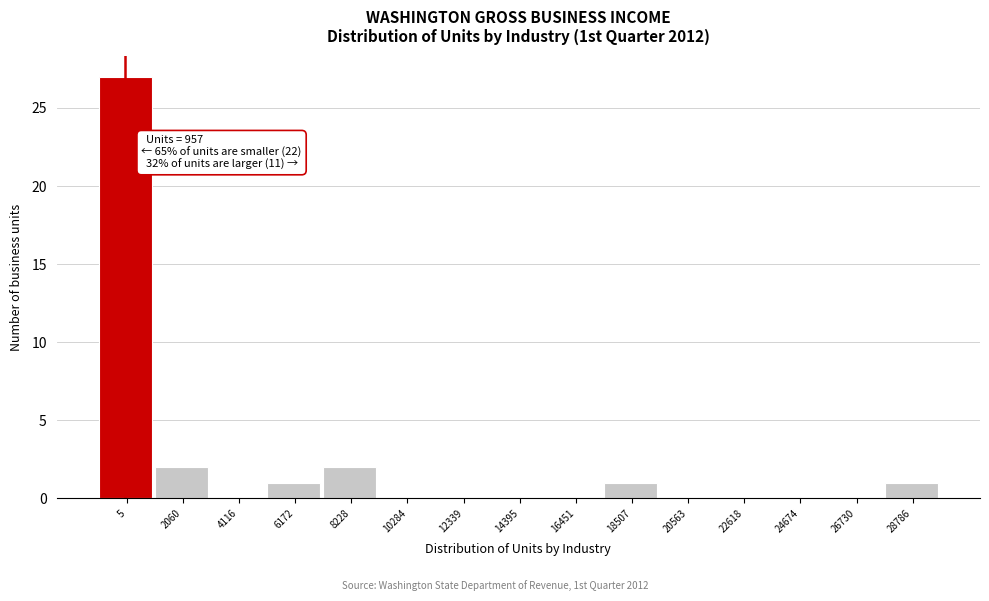

Reading right to left, what are all the values shown in this chart?

28786=1	26730=0	24674=0	22618=0	20563=0	18507=1	16451=0	14395=0	12339=0	10284=0	8228=2	6172=1	4116=0	2060=2	5=27